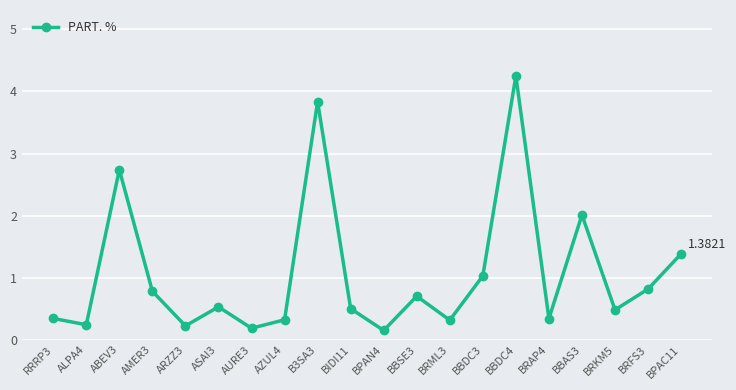

What is the label of the 14th point from the left?

BBDC3